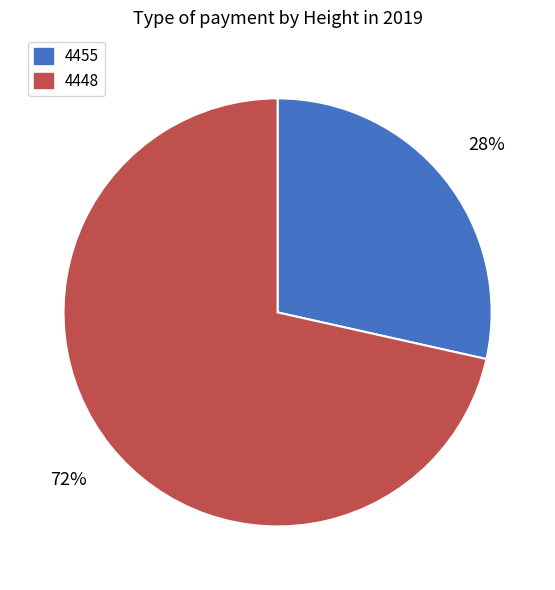

The 4448 slice represents 72% of the pie. True or false?

True